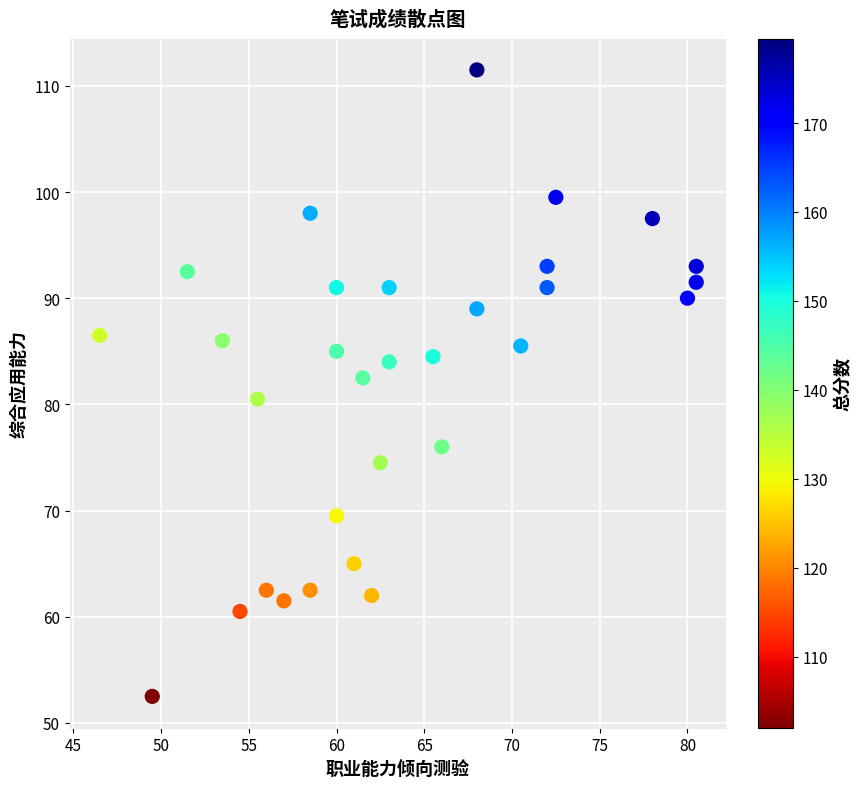

What is the range of Y values (max minus min)?

59.0